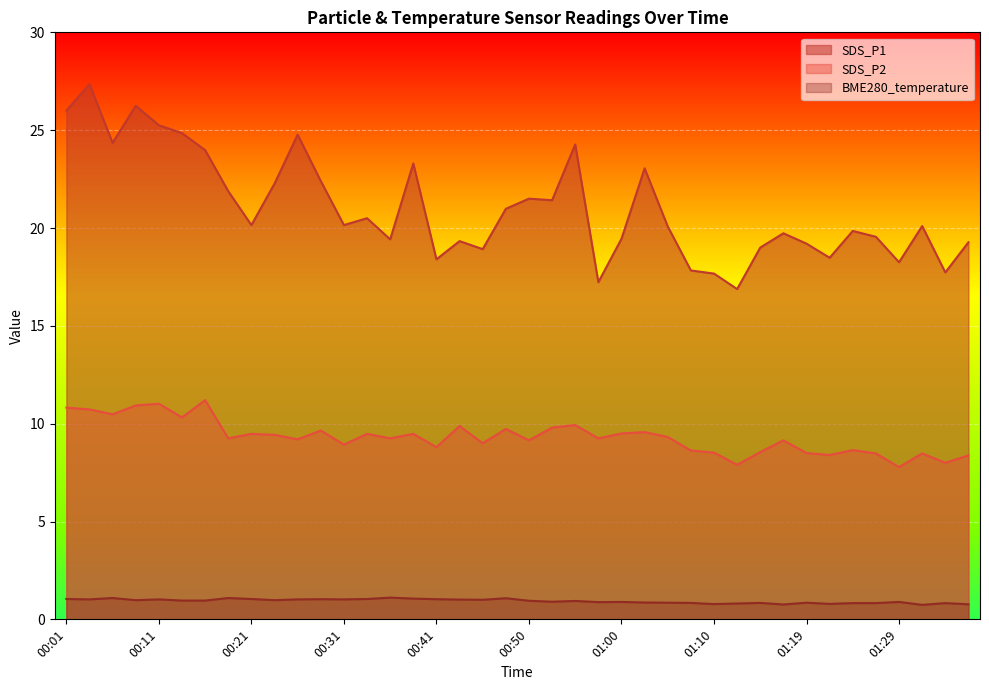

What is the total value across all series at 01:15?

28.4